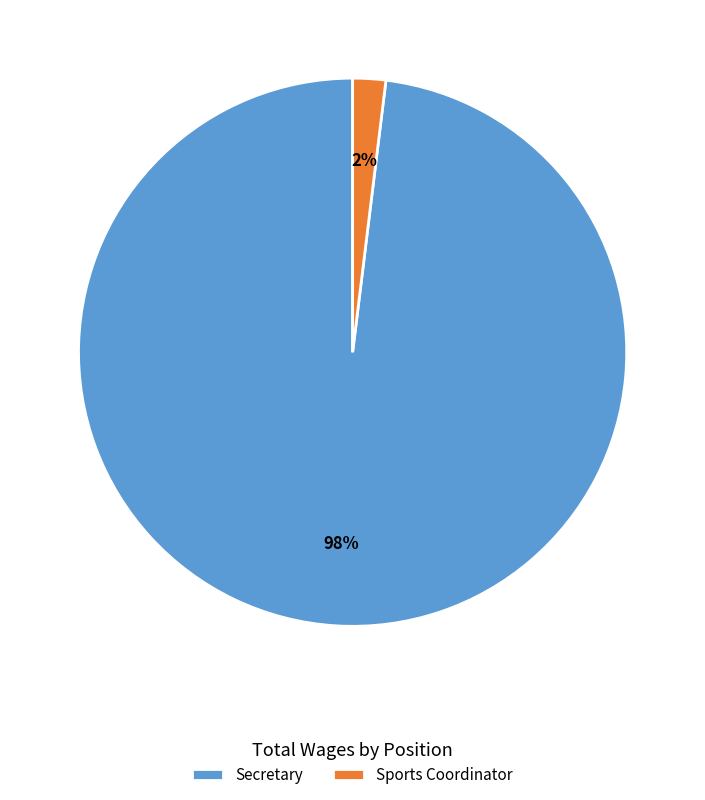

Do Secretary and Sports Coordinator together represent more than half of the pie?

Yes